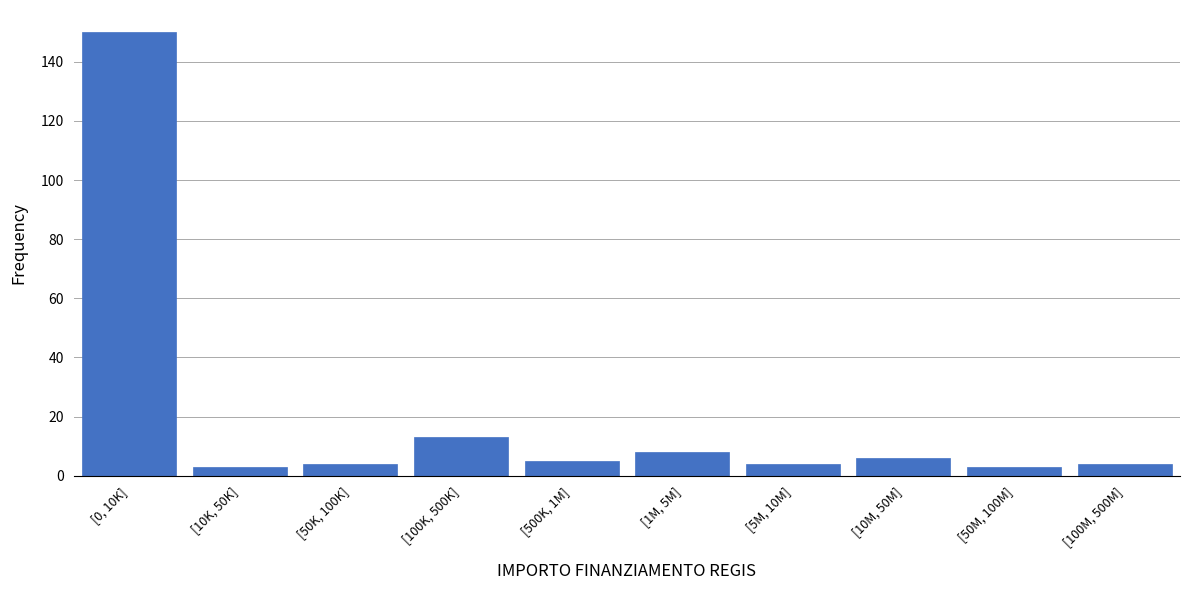

Reading left to right, what are all the values shown in this chart?

150	3	4	13	5	8	4	6	3	4